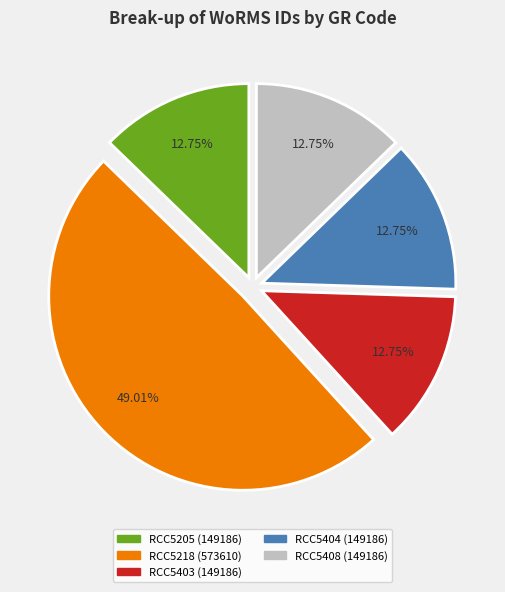

To the nearest percent, what is the difference between the largest and smallest slice percentages?

36%